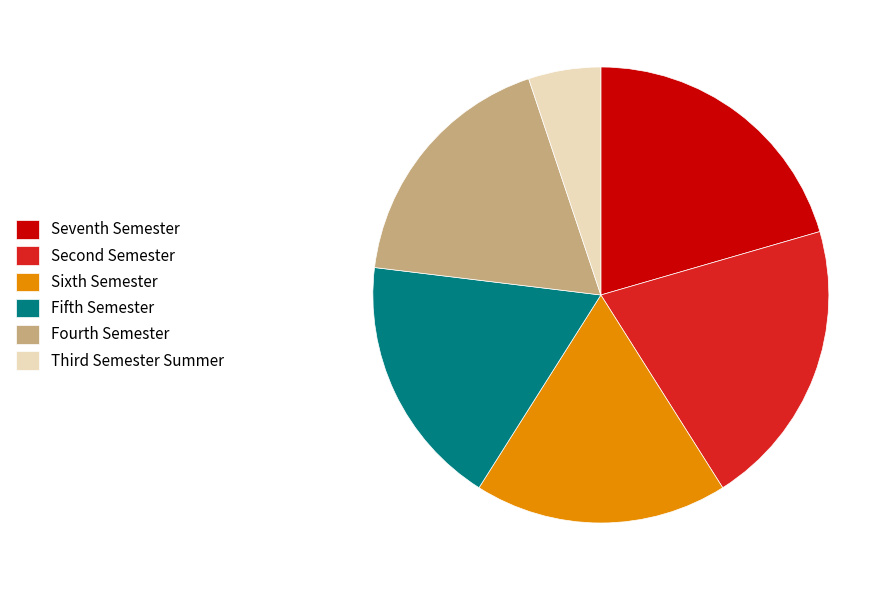

Does any single category account for the majority?

No